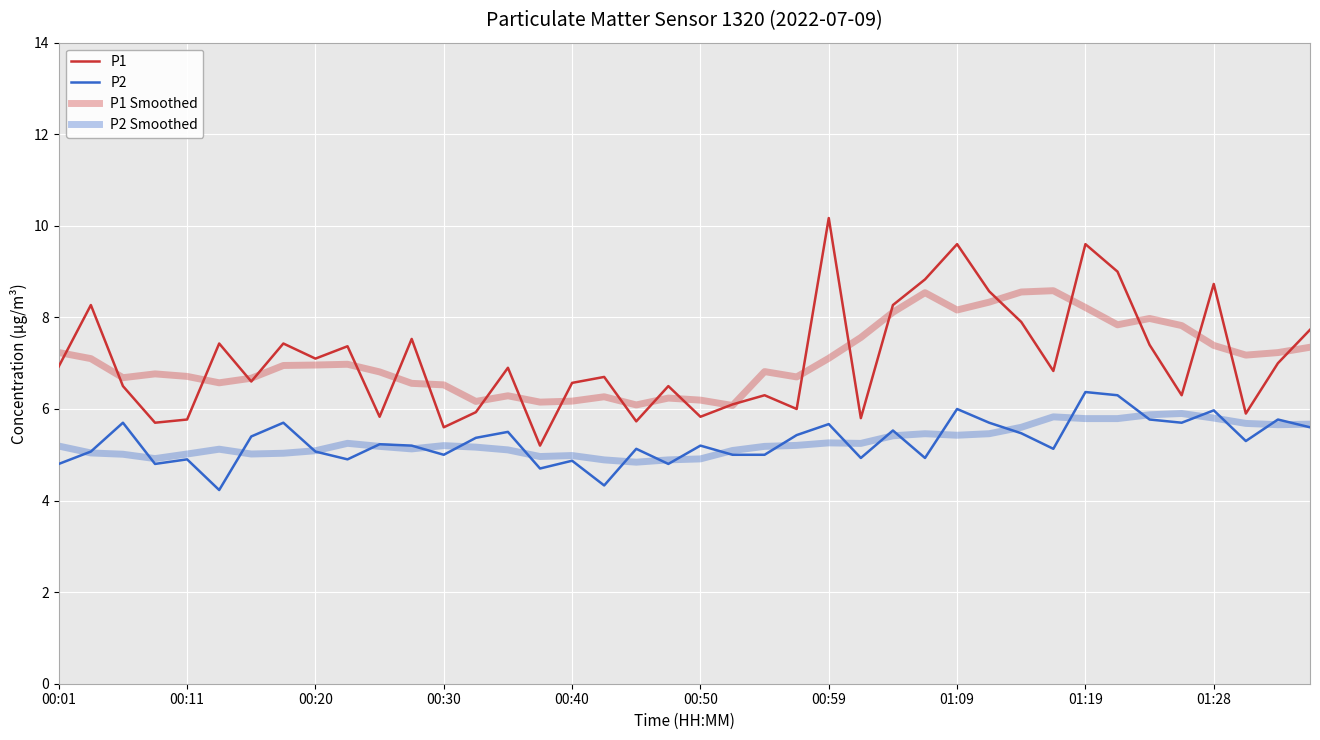

Does the chart have visible grid lines?

Yes